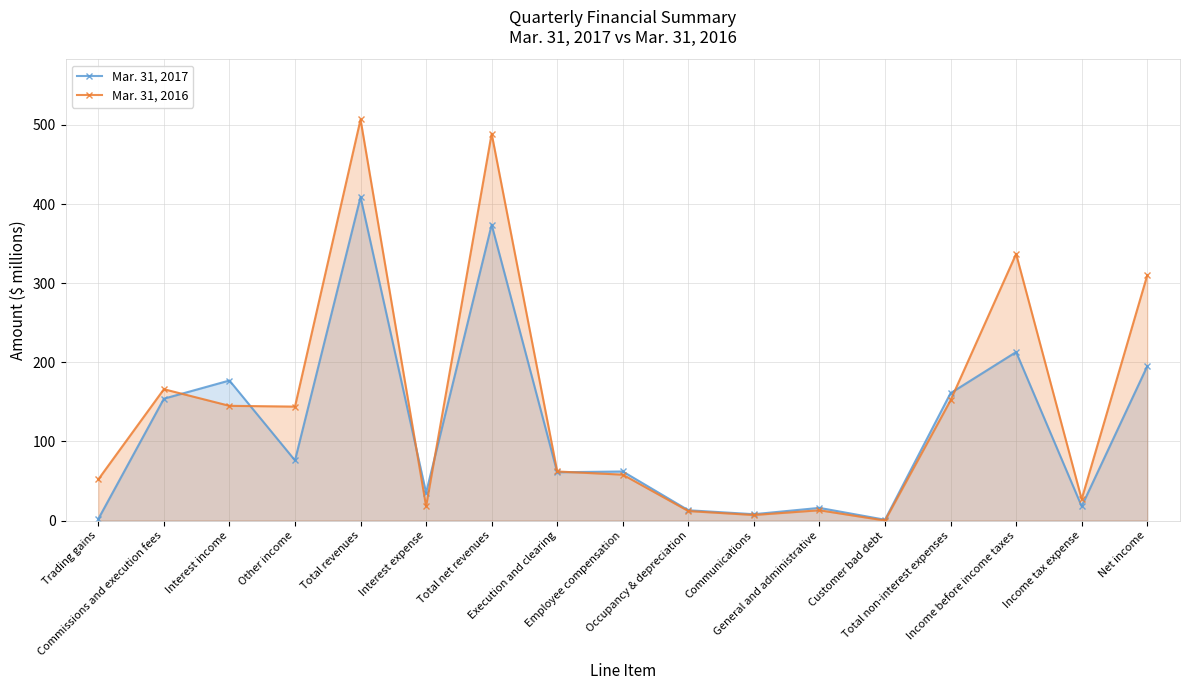

What is the maximum value shown in the chart?

507